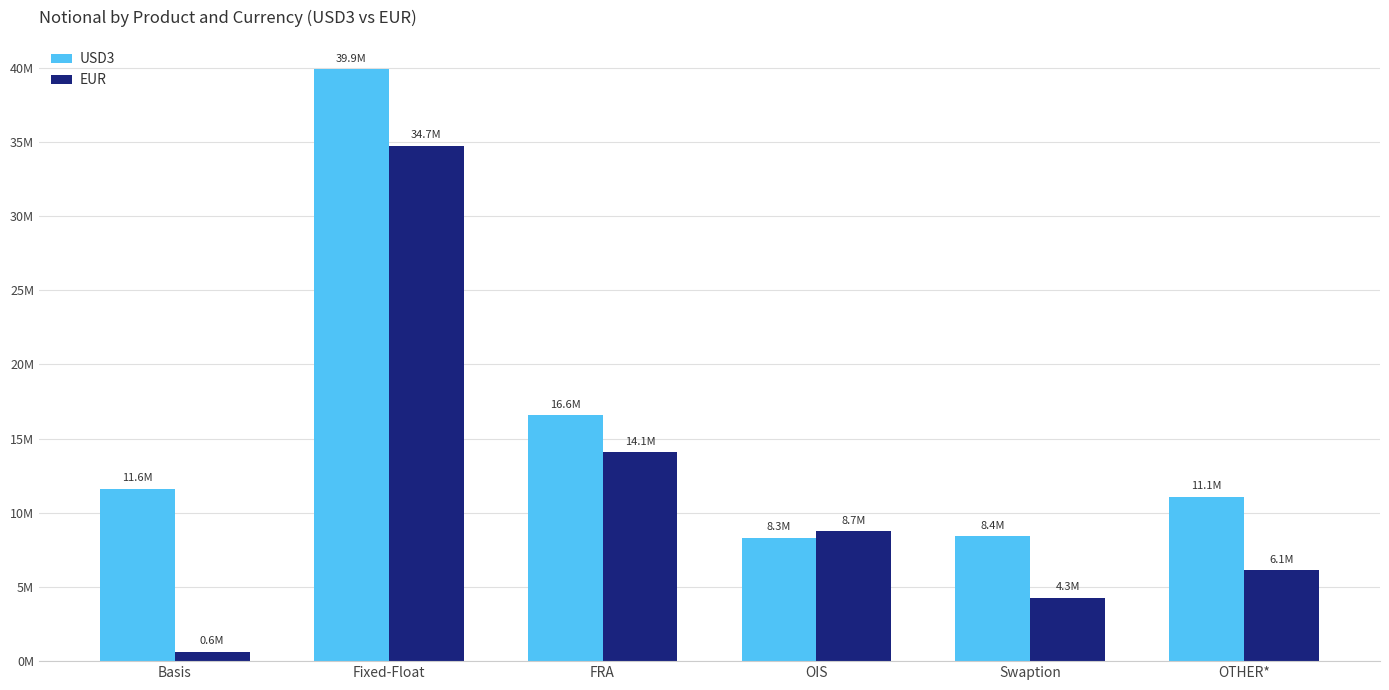

What is the total value across all series at Basis?

12268012